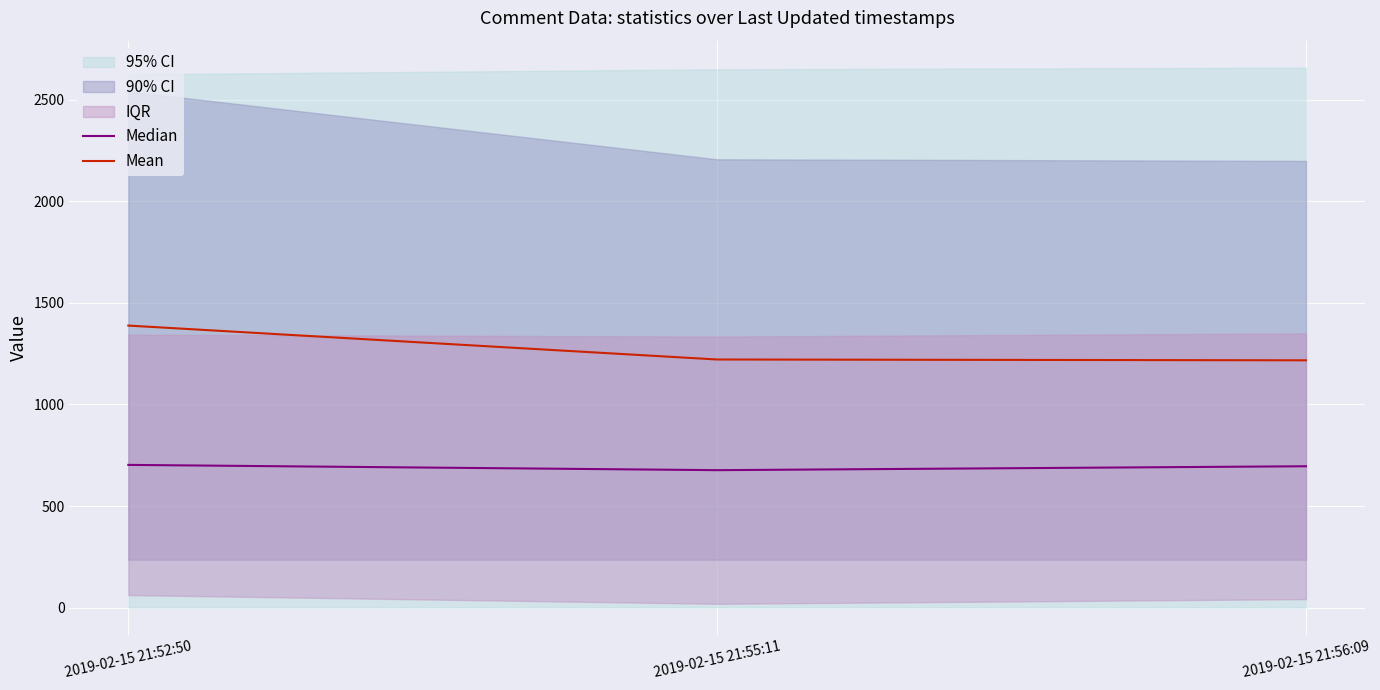

At 2019-02-15 21:56:09, list the series in order from largest to smallest.

Mean, Median